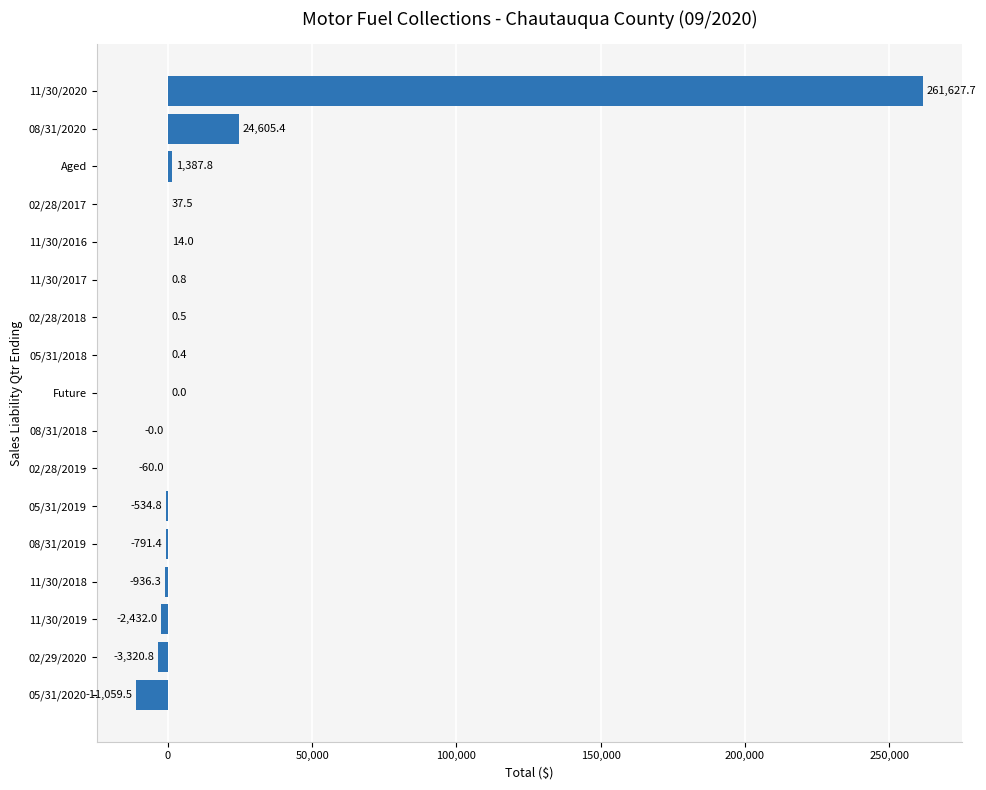

Count the number of categories in the chart.

17